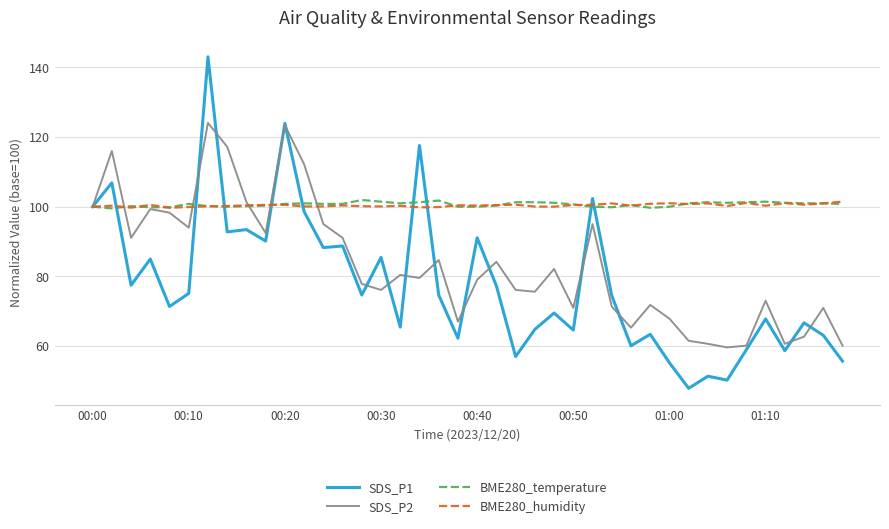

What is the lowest value of the SDS_P2 series?

59.6